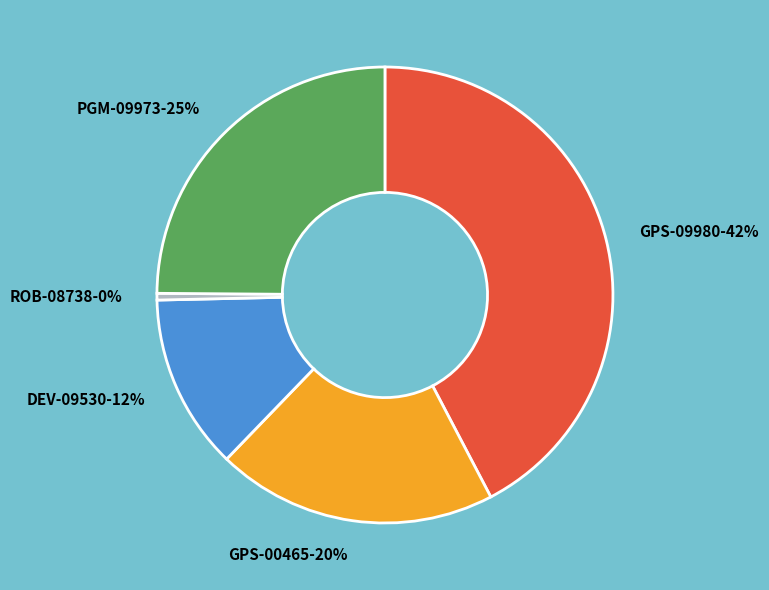

To the nearest percent, what portion does GPS-09980 represent?

42%